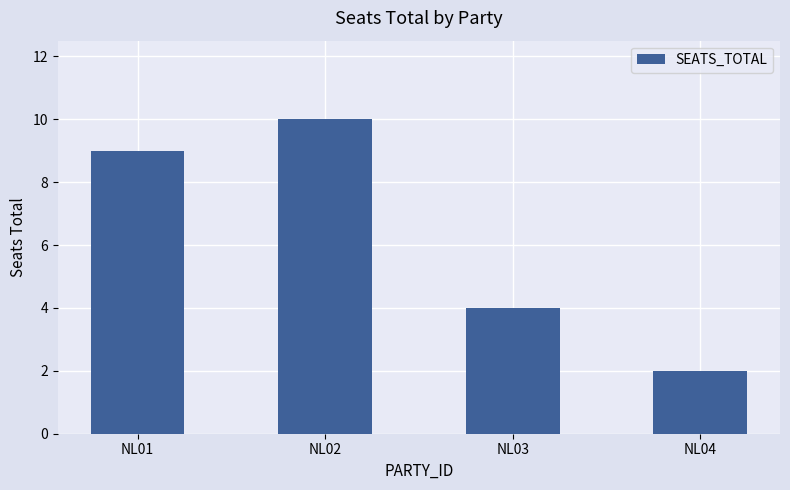

What is the change in value from NL01 to NL03?

-5